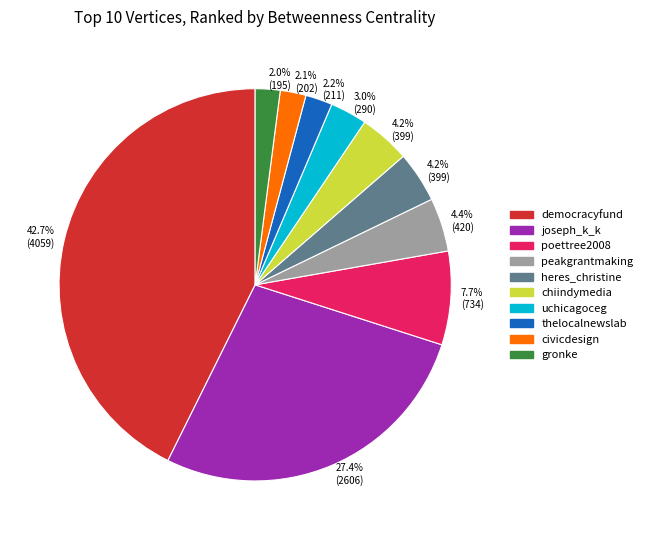

Does any single category account for the majority?

No